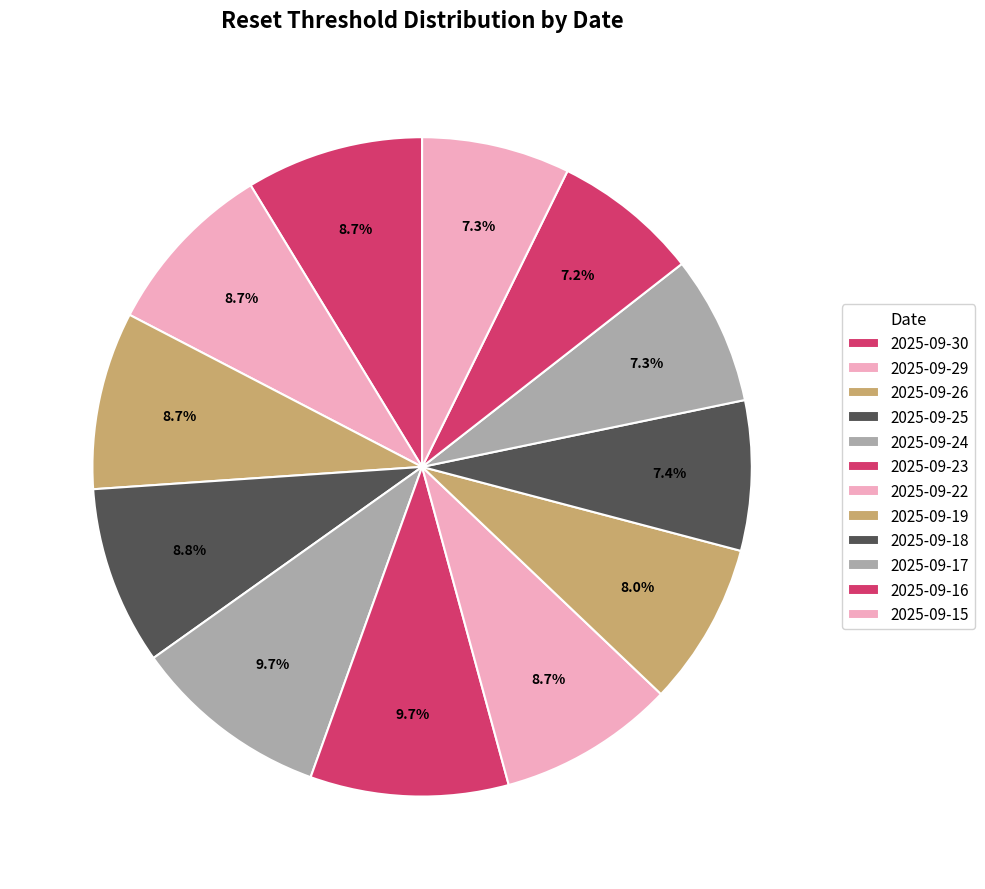

Combined, what portion of the pie is 2025-09-22 and 2025-09-18?

16.0%